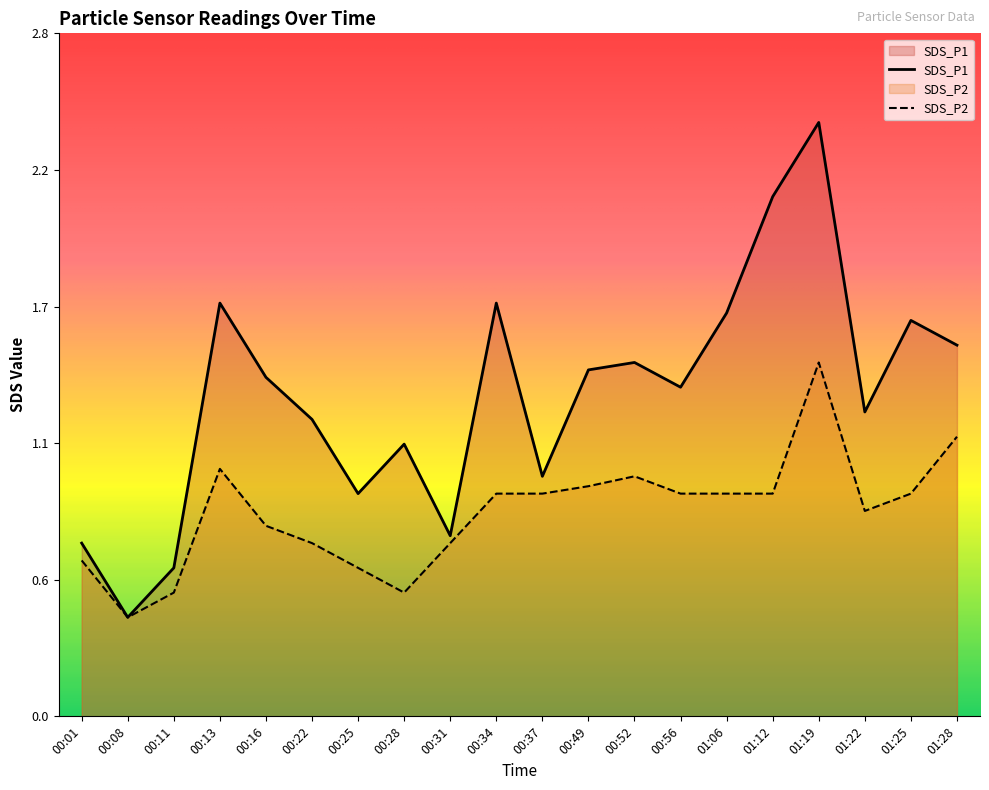

What is the value of the SDS_P2 point at the 3rd from the left?

0.5